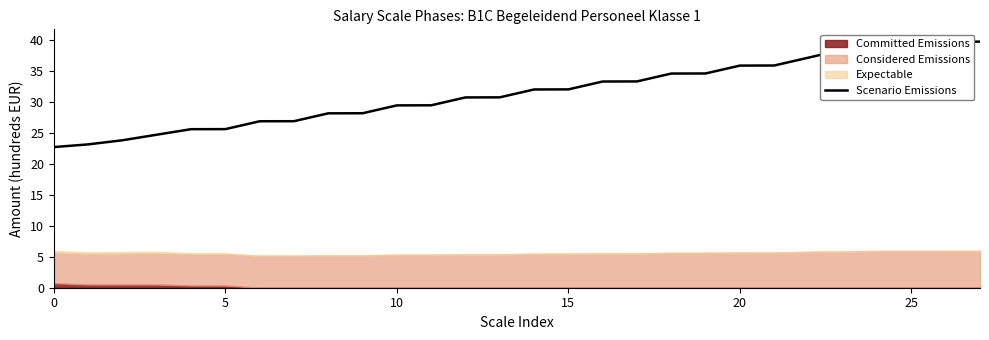

Reading left to right, list all the values displayed in this chart.

22.7	23.1	23.8	24.7	25.6	25.6	26.9	26.9	28.1	28.1	29.4	29.4	30.7	30.7	32.0	32.0	33.3	33.3	34.5	34.6	35.8	35.8	37.1	38.4	39.7	39.7	39.7	39.7